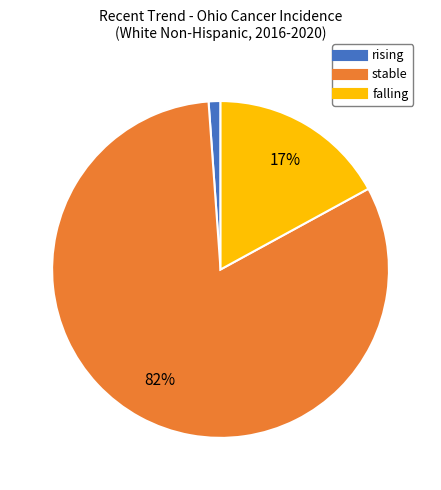

Which slice is the smallest?

rising